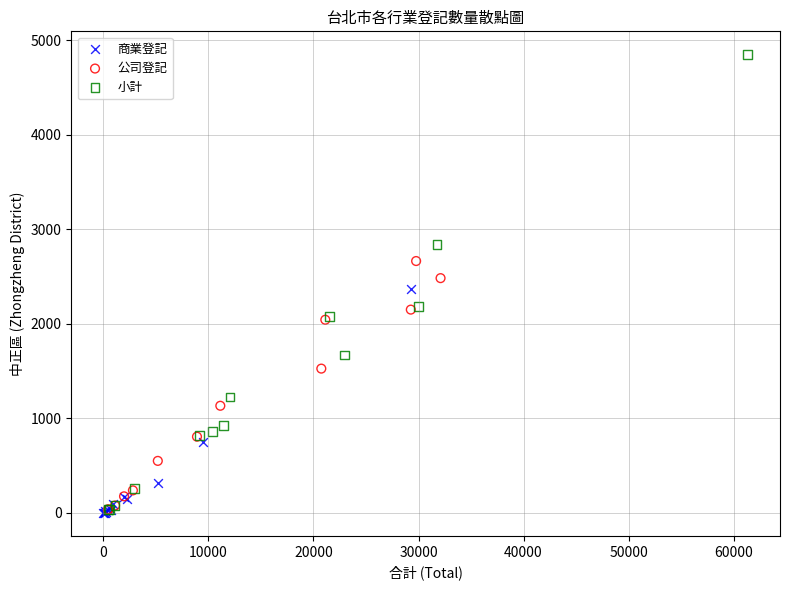

Which series contains the highest Y value?

小計